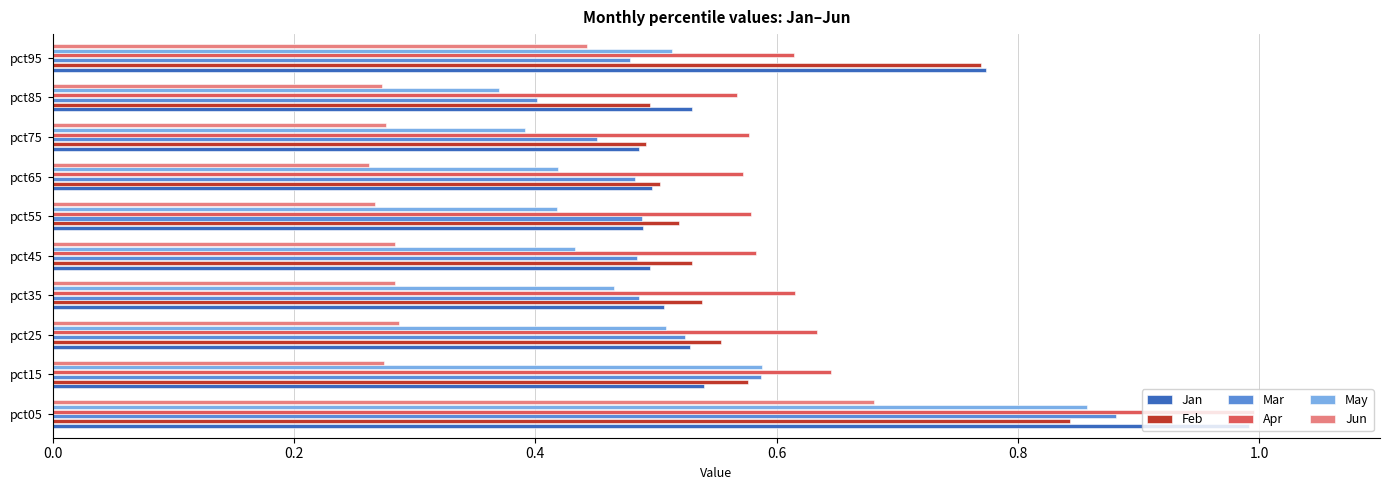

What is the total value across all series at pct75?

2.7